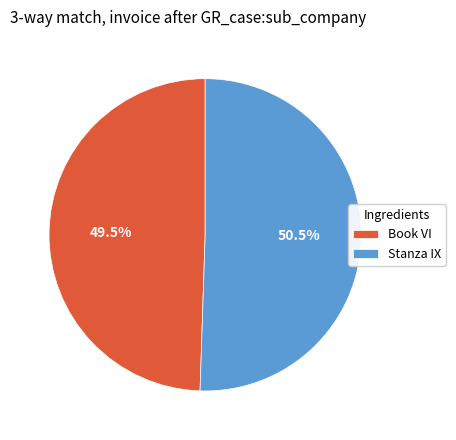

Do Stanza IX and Book VI together represent more than half of the pie?

Yes